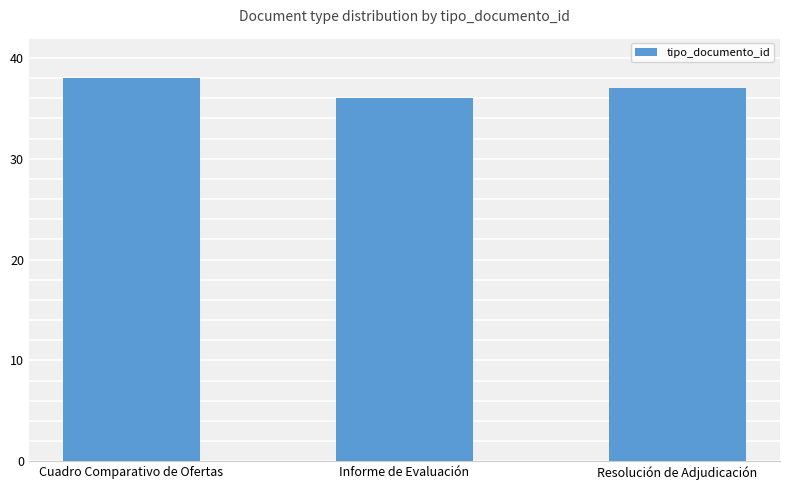

Which has a higher value, Informe de Evaluación or Resolución de Adjudicación?

Resolución de Adjudicación